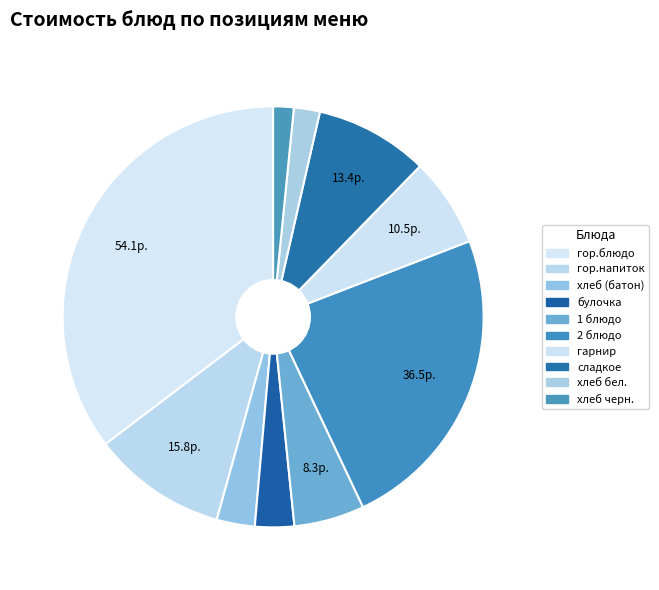

Is the sum of гарнир and сладкое greater than half?

No